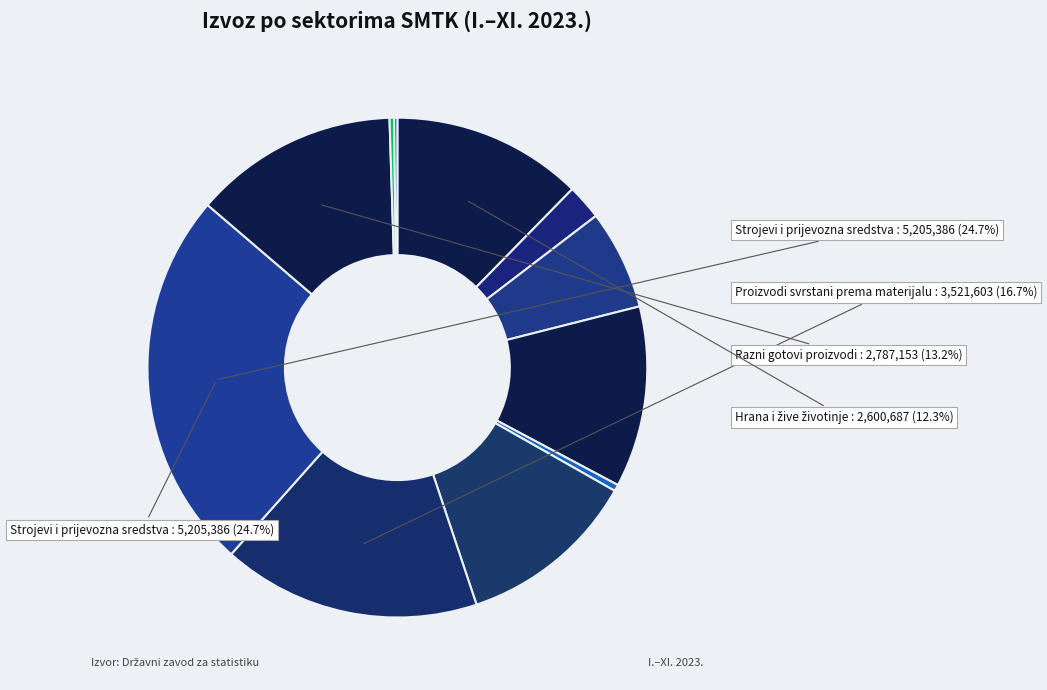

Is there a majority slice in this chart?

No